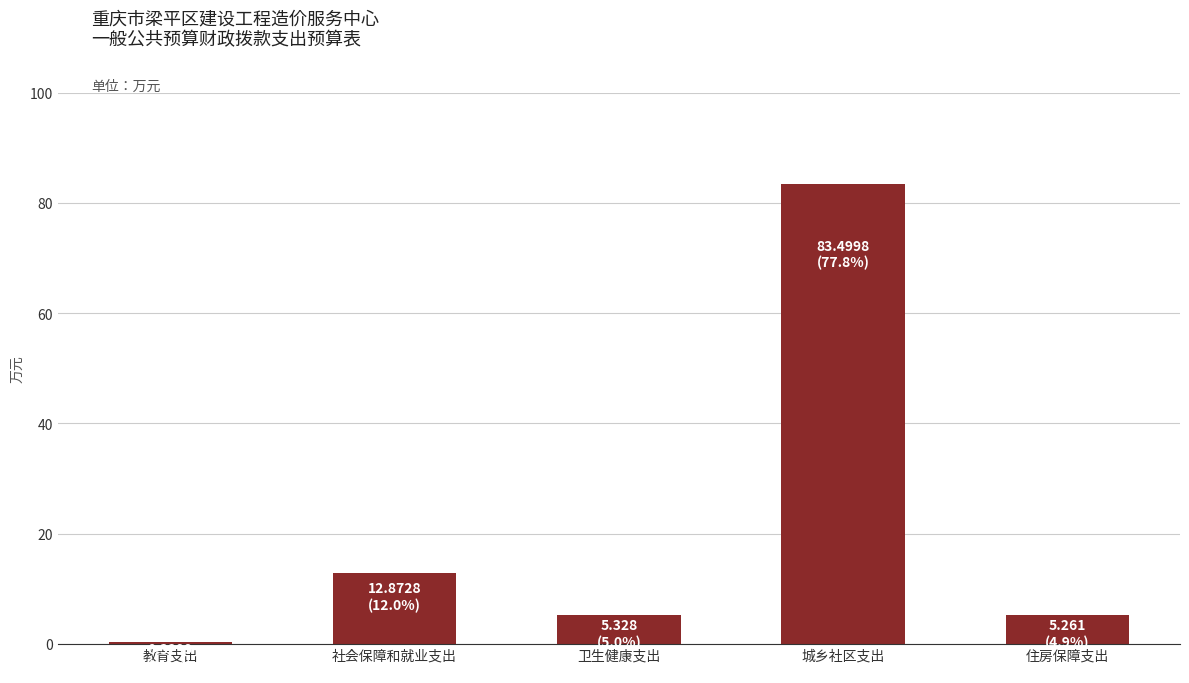

Is it true that the value at 社会保障和就业支出 is 12.9?

True